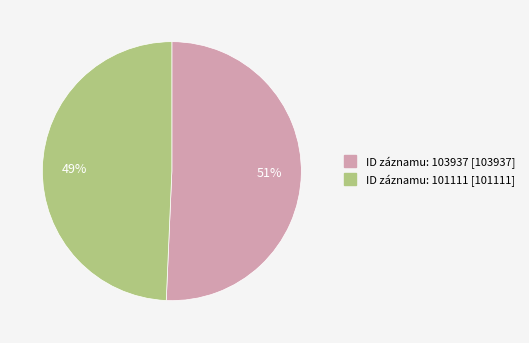

Does any single category account for the majority?

Yes